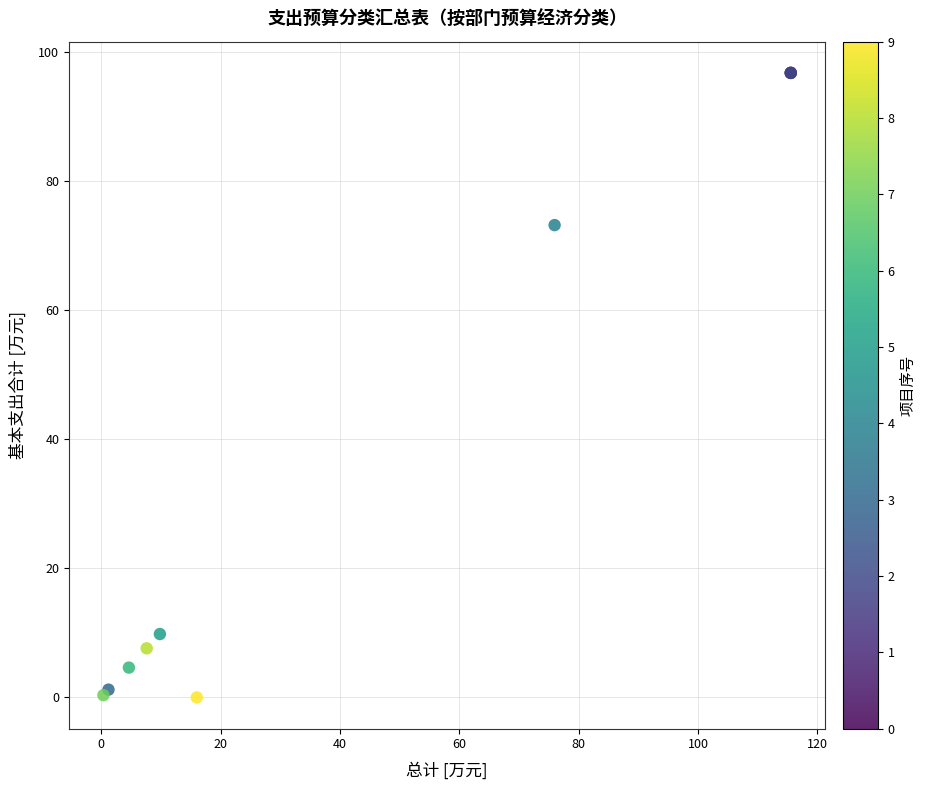

What Y value in the scatter plot is closest to 48?

73.2